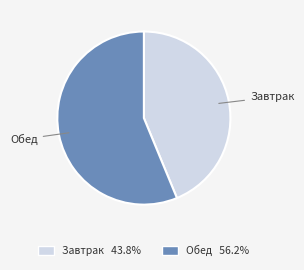

Do Обед and Завтрак together represent more than half of the pie?

Yes